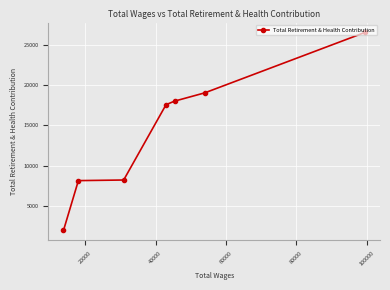

How many data points does each series have?

7